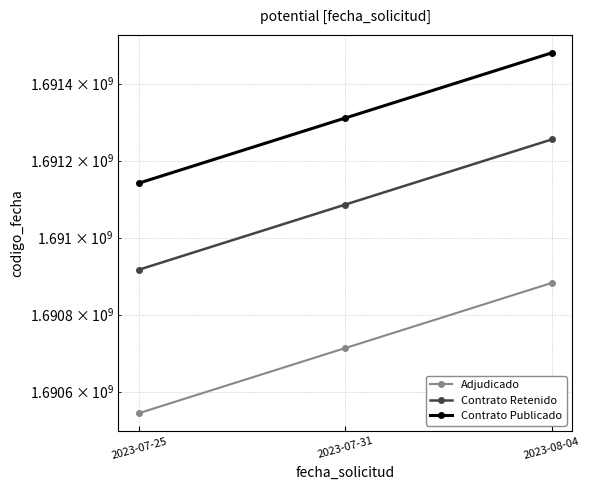

What is the approximate value of Contrato Publicado at 2023-08-04?

1691480132.0